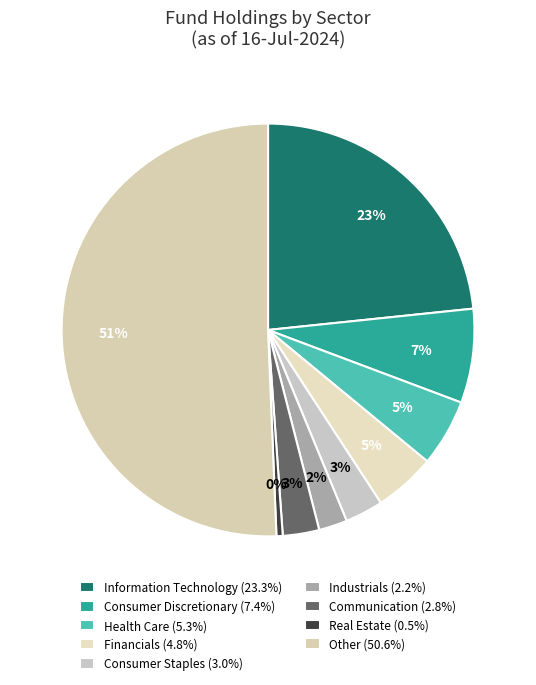

How many slices are in this pie chart?

9